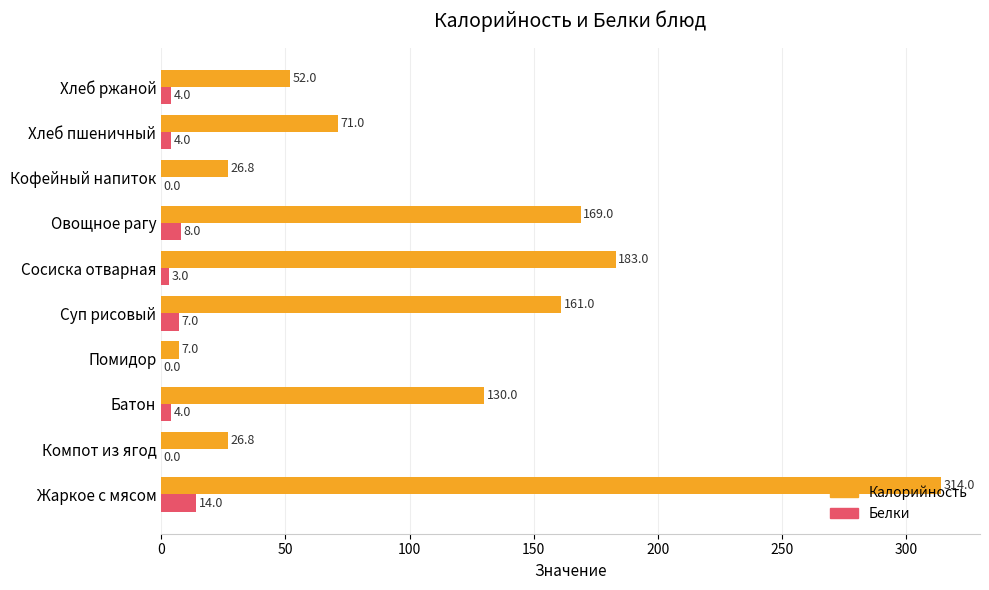

The Белки series shows 0.0 at Компот из ягод. True or false?

True